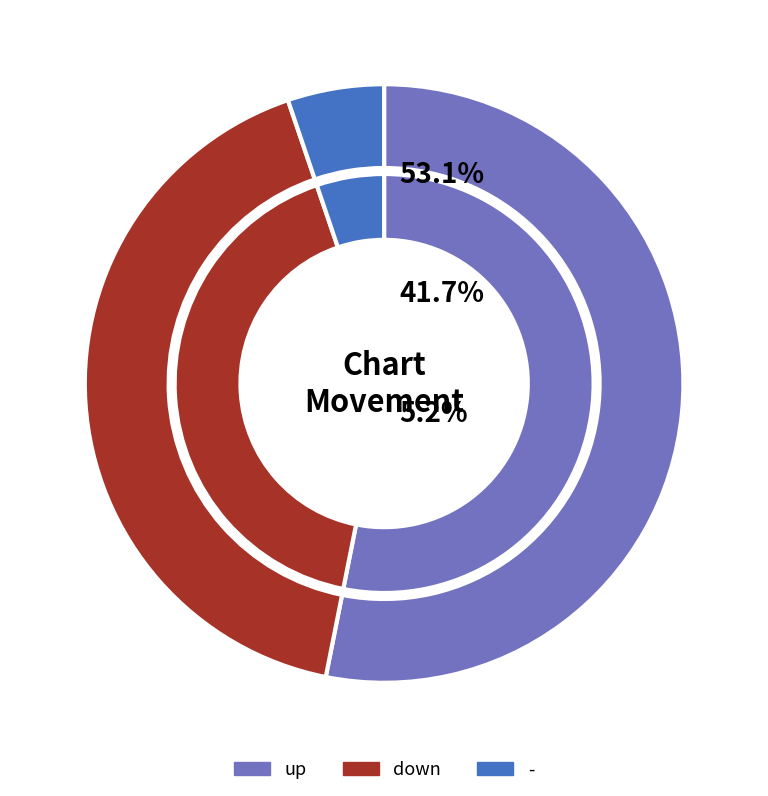

What is the total percentage of - and down?

46.9%